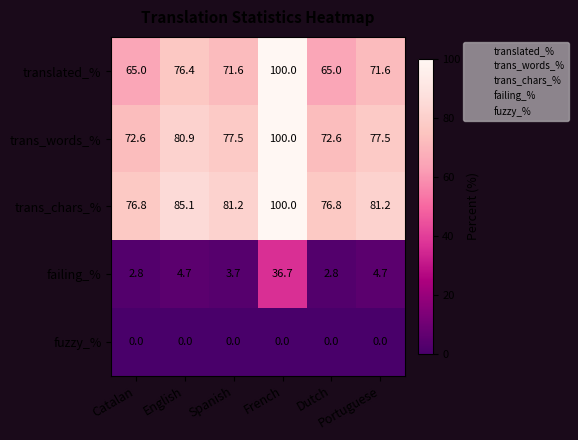

What is the lowest value of the failing_% series?

2.8